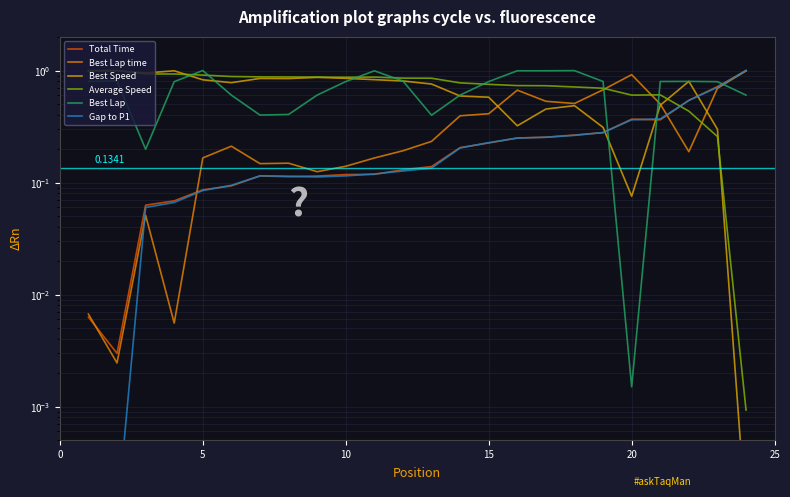

In Best Lap time, how many points are lower than both neighbors (excluding endpoints)?

6